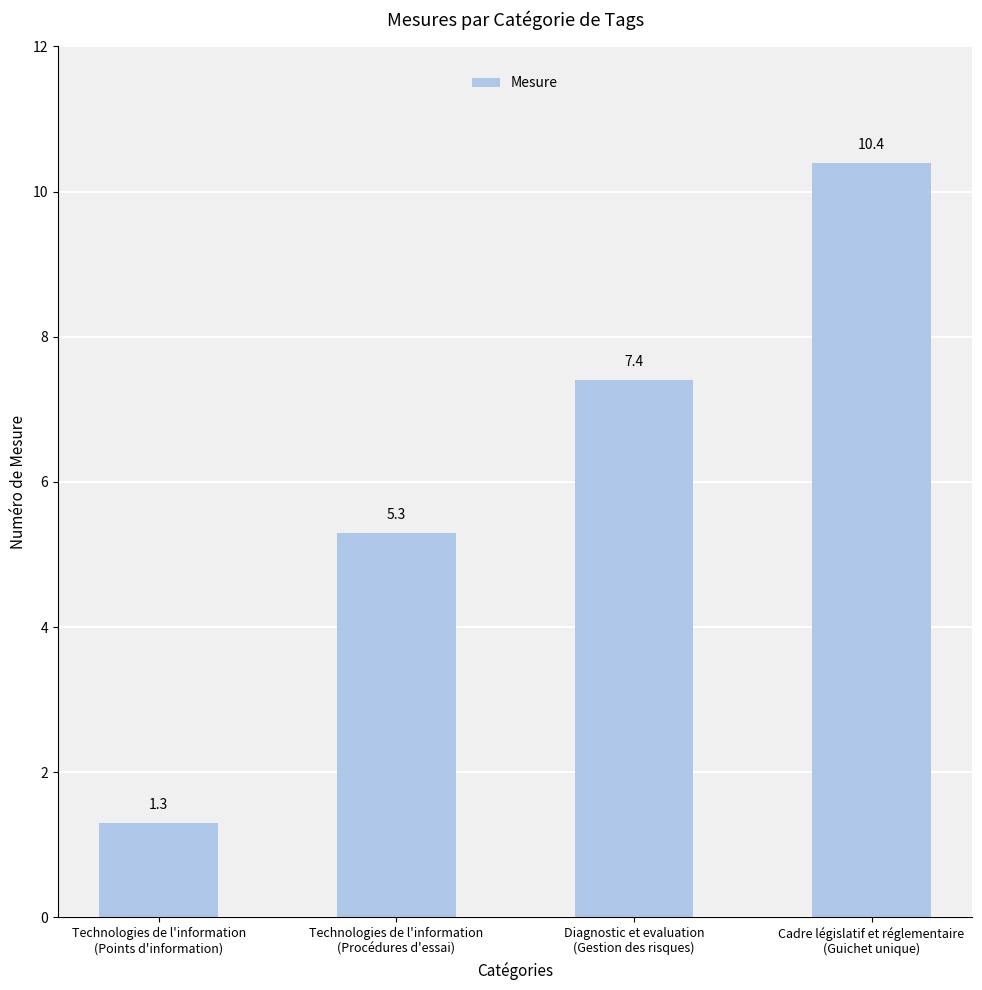

List the labels in order of value, smallest first.

Technologies de l'information
(Points d'information), Technologies de l'information
(Procédures d'essai), Diagnostic et evaluation
(Gestion des risques), Cadre législatif et réglementaire
(Guichet unique)